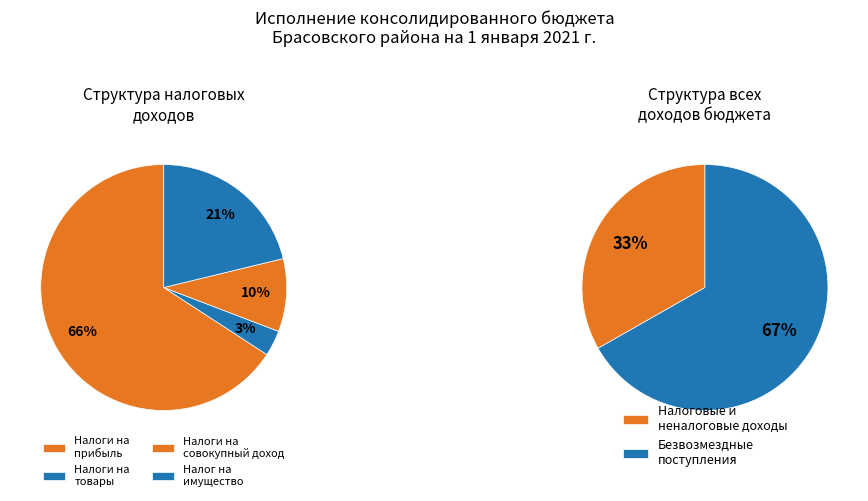

Which slice is the smallest?

НАЛОГИ НА ТОВАРЫ (РАБОТЫ, УСЛУГИ)